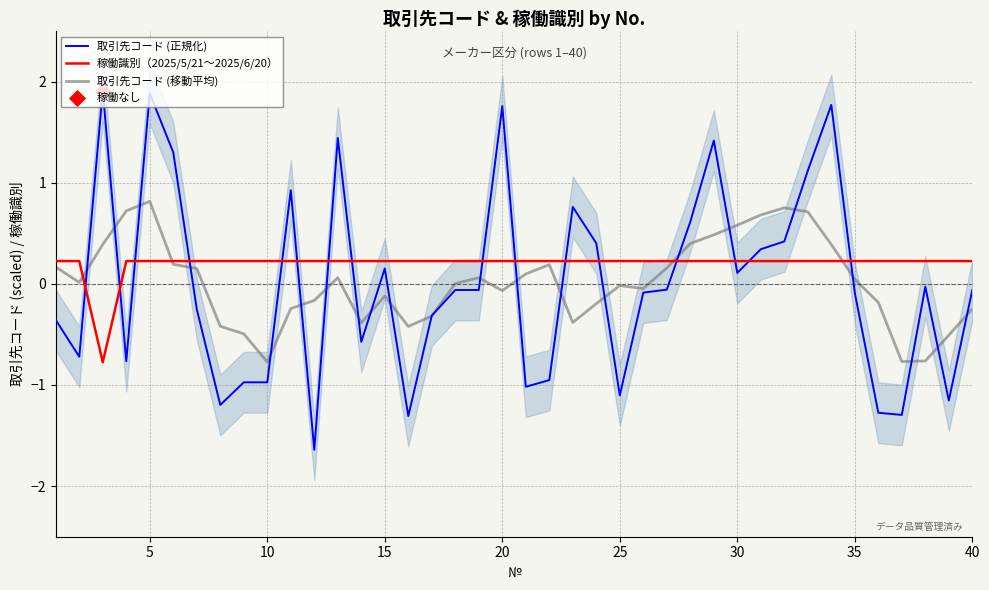

What is the maximum value for 取引先コード (移動平均)?

0.8